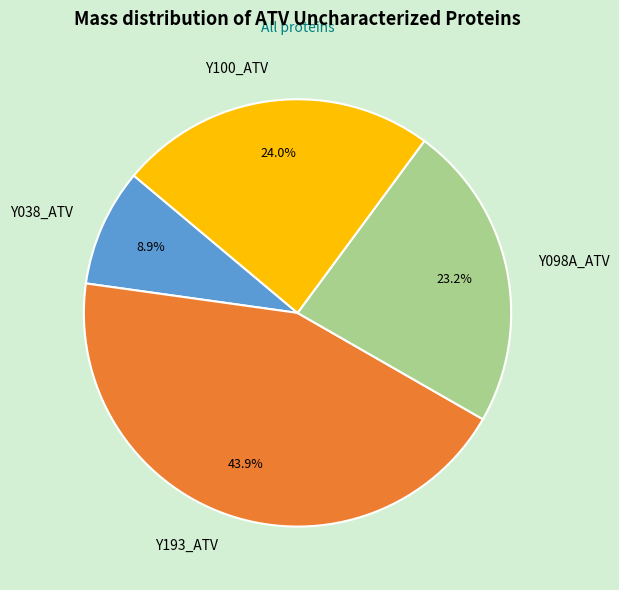

Does Y098A_ATV account for over 50% of the chart?

No